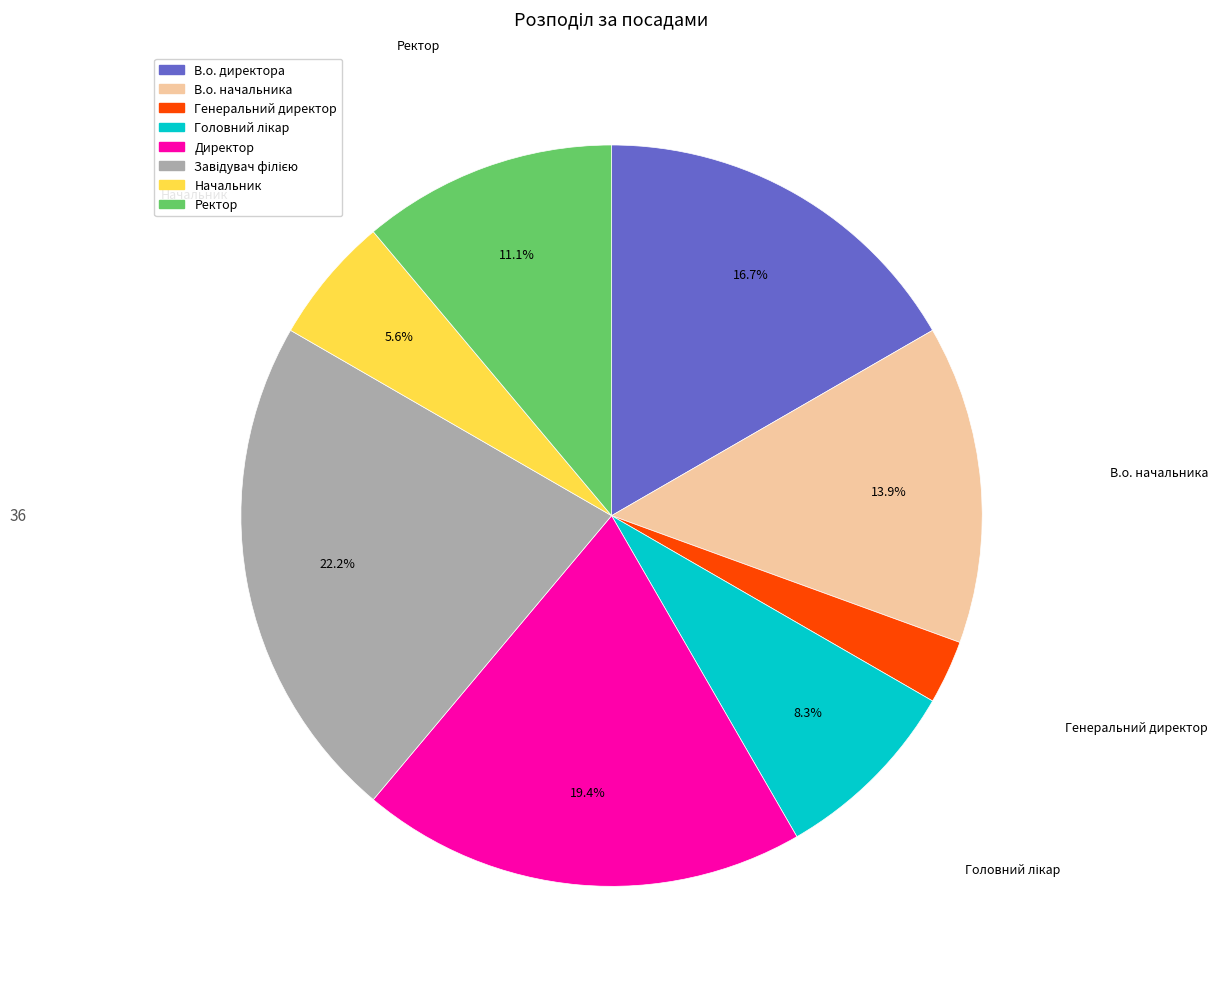

Is there any slice that represents more than half of the pie?

No